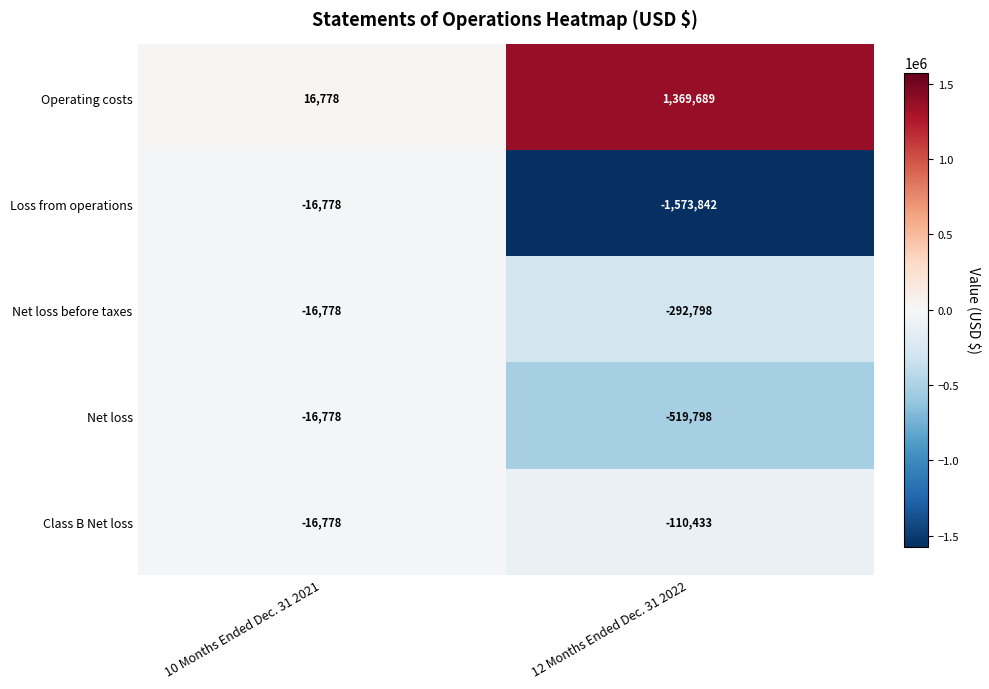

The value of Class B Net loss at 10 Months Ended Dec. 31 2021 is -26067. True or false?

False